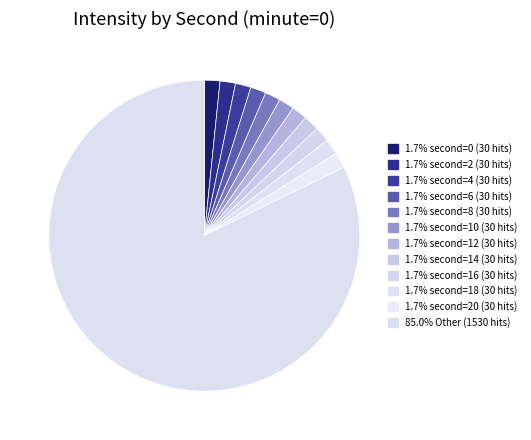

Does any single category account for the majority?

Yes